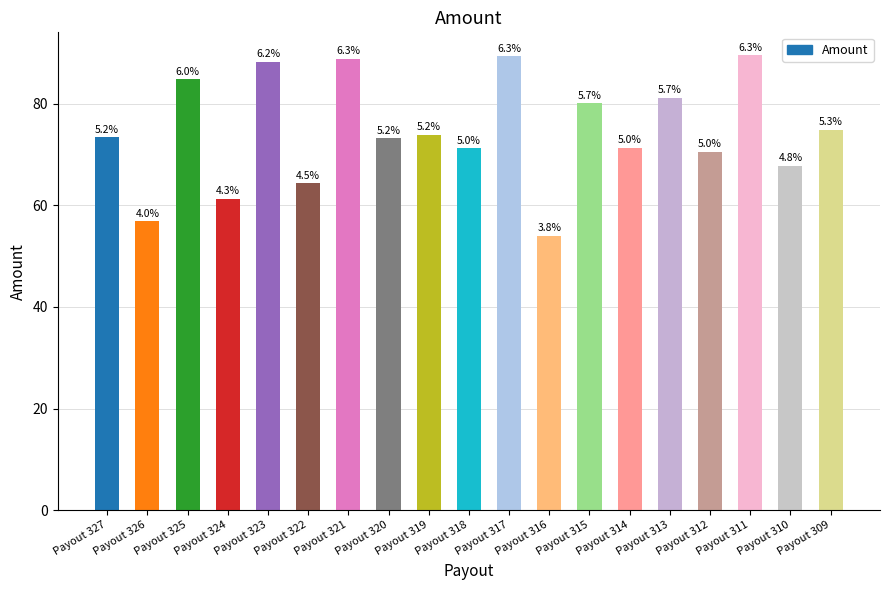

What is the maximum value shown in the chart?

89.6